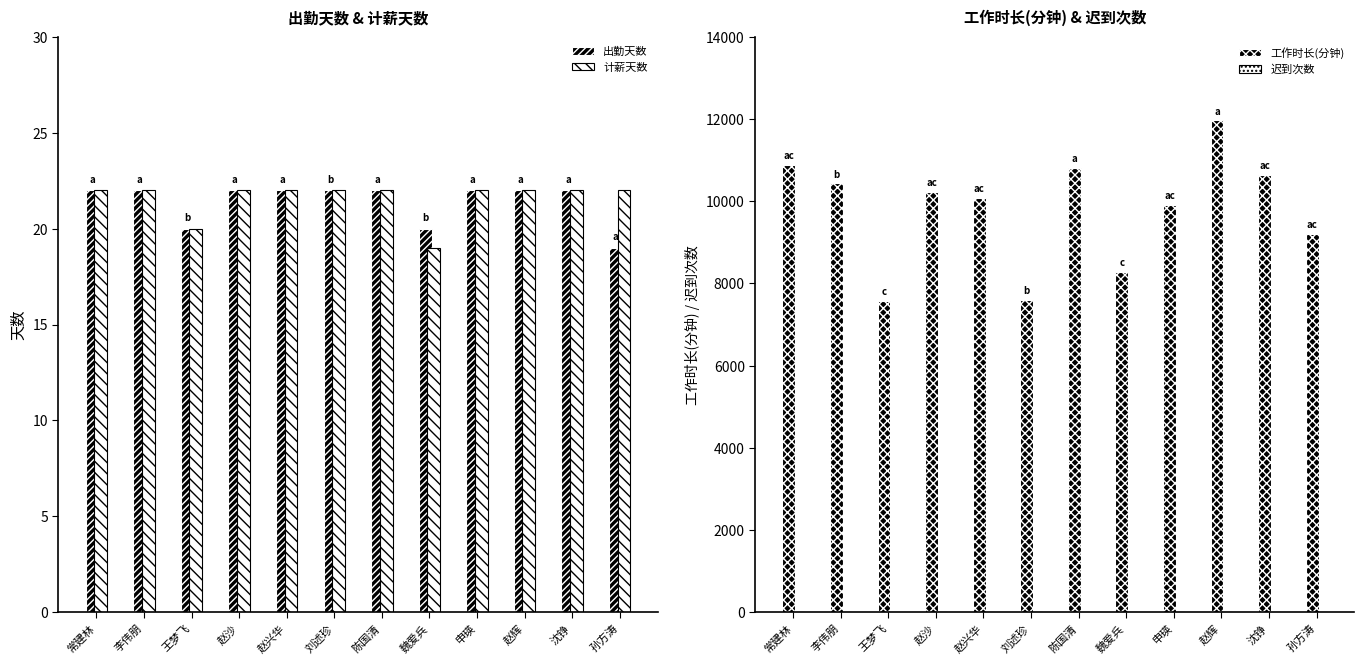

What is the label of the 1st bar from the left?

常建林